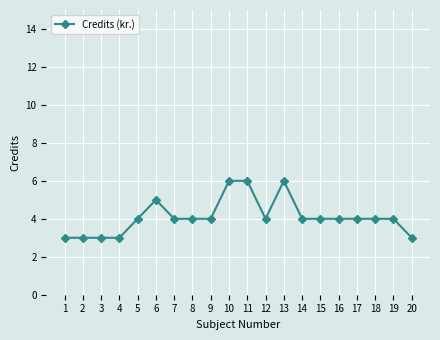

What is the difference between the second highest and minimum values?

3